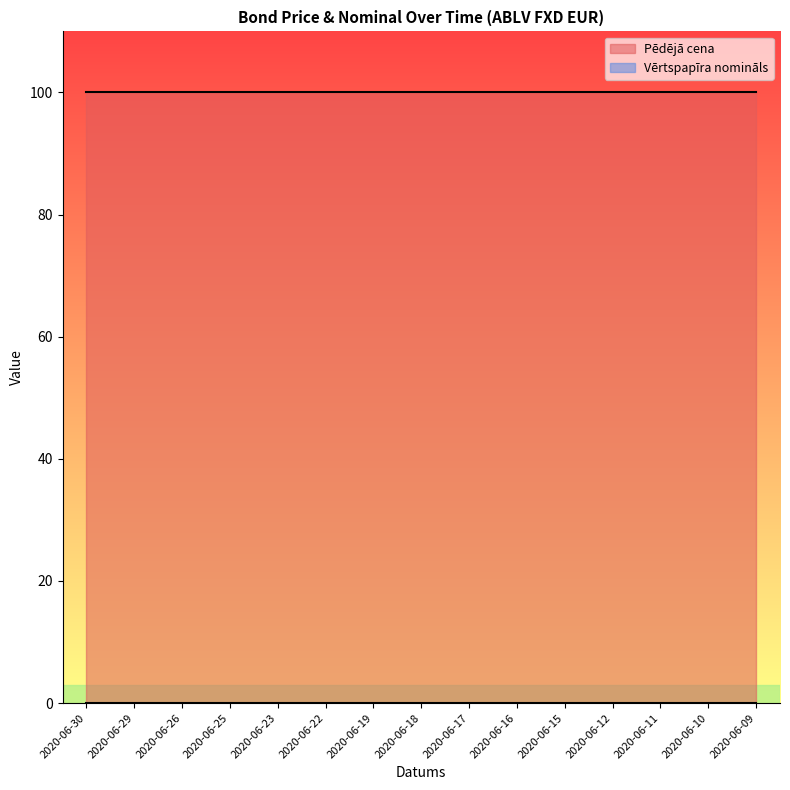

True or false: Pēdējā cena and Vērtspapīra nomināls intersect in this chart.

False